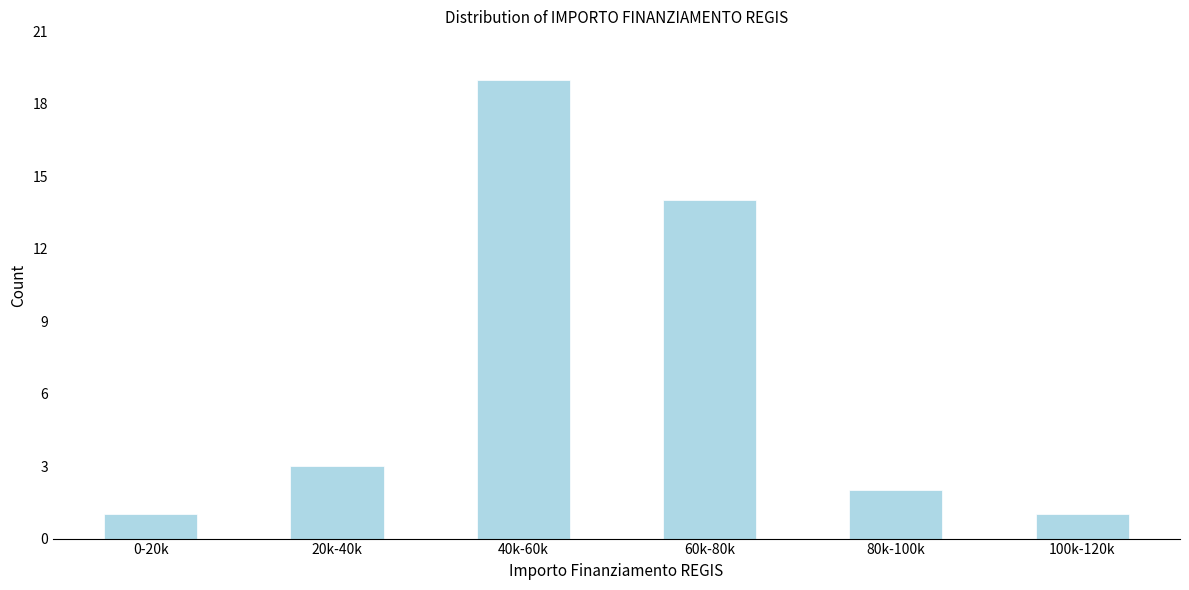

Reading right to left, transcribe all the data shown in this chart.

100k-120k=1	80k-100k=2	60k-80k=14	40k-60k=19	20k-40k=3	0-20k=1